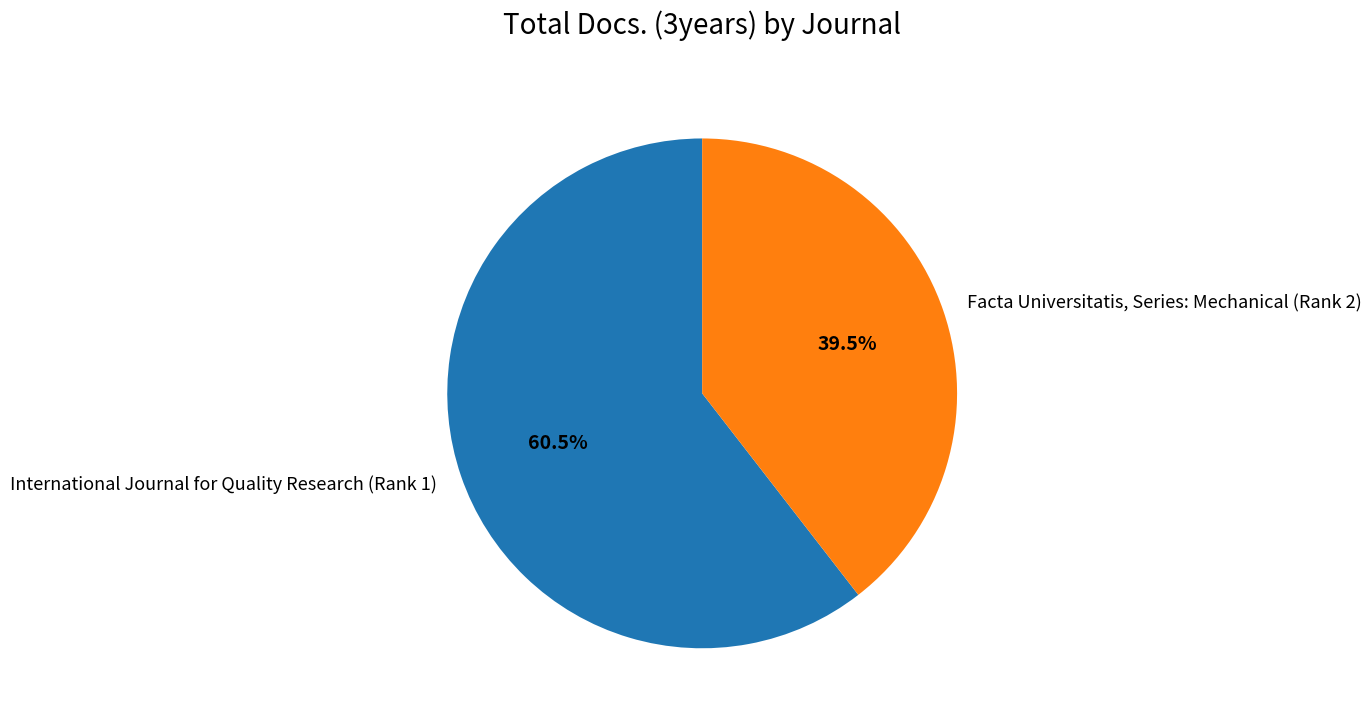

Rank the categories by value from lowest to highest.

Facta Universitatis, Series: Mechanical (Rank 2), International Journal for Quality Research (Rank 1)